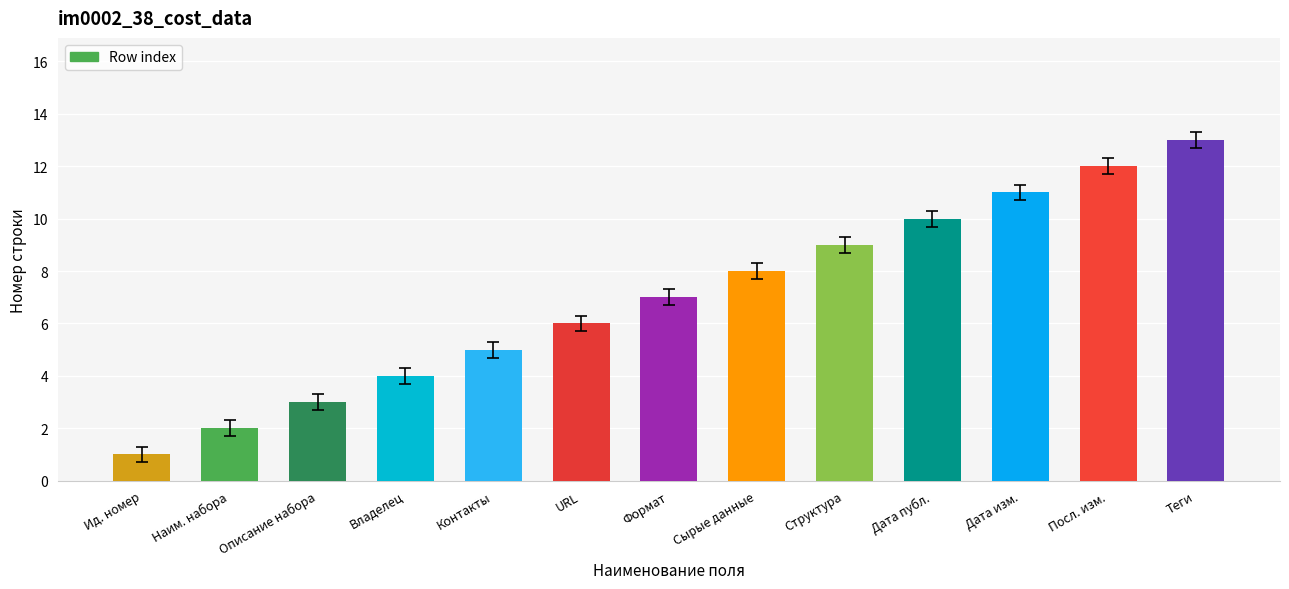

Are the bars horizontal?

No